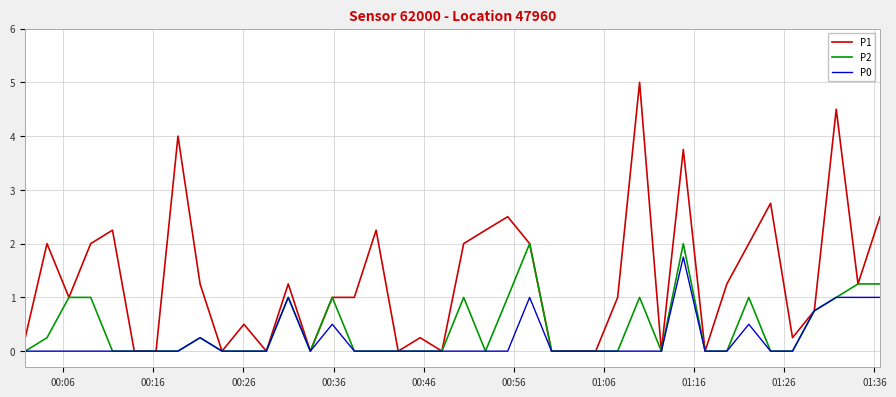

Which series has the largest total across all categories?

P1